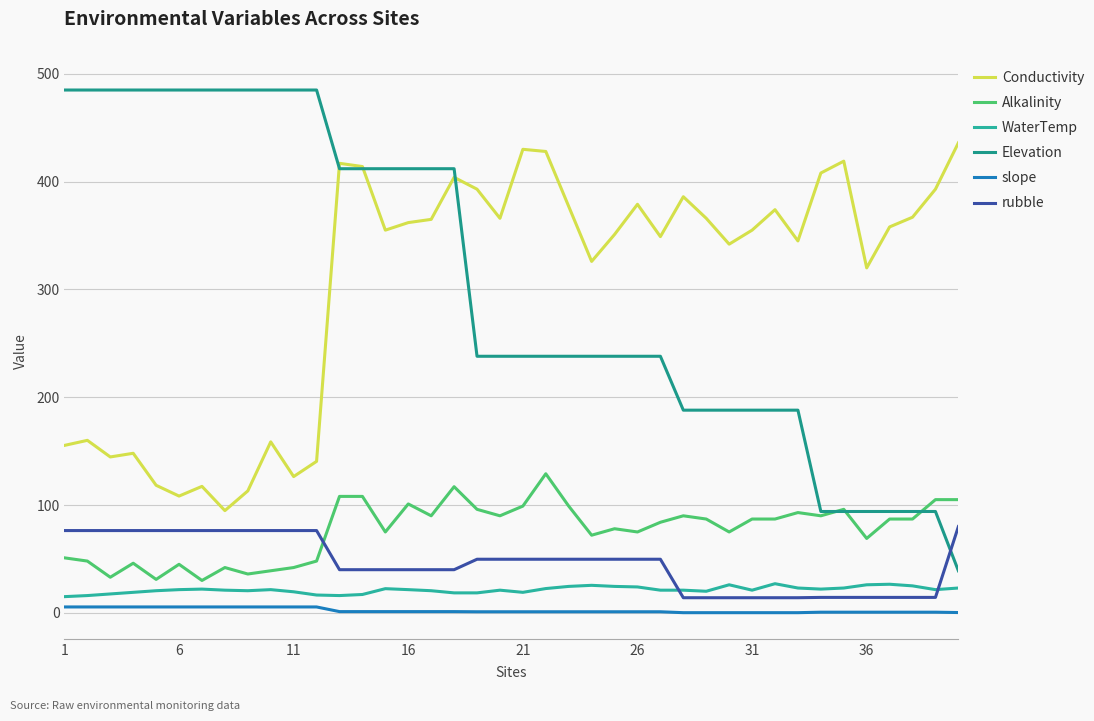

True or false: slope and Elevation intersect in this chart.

False